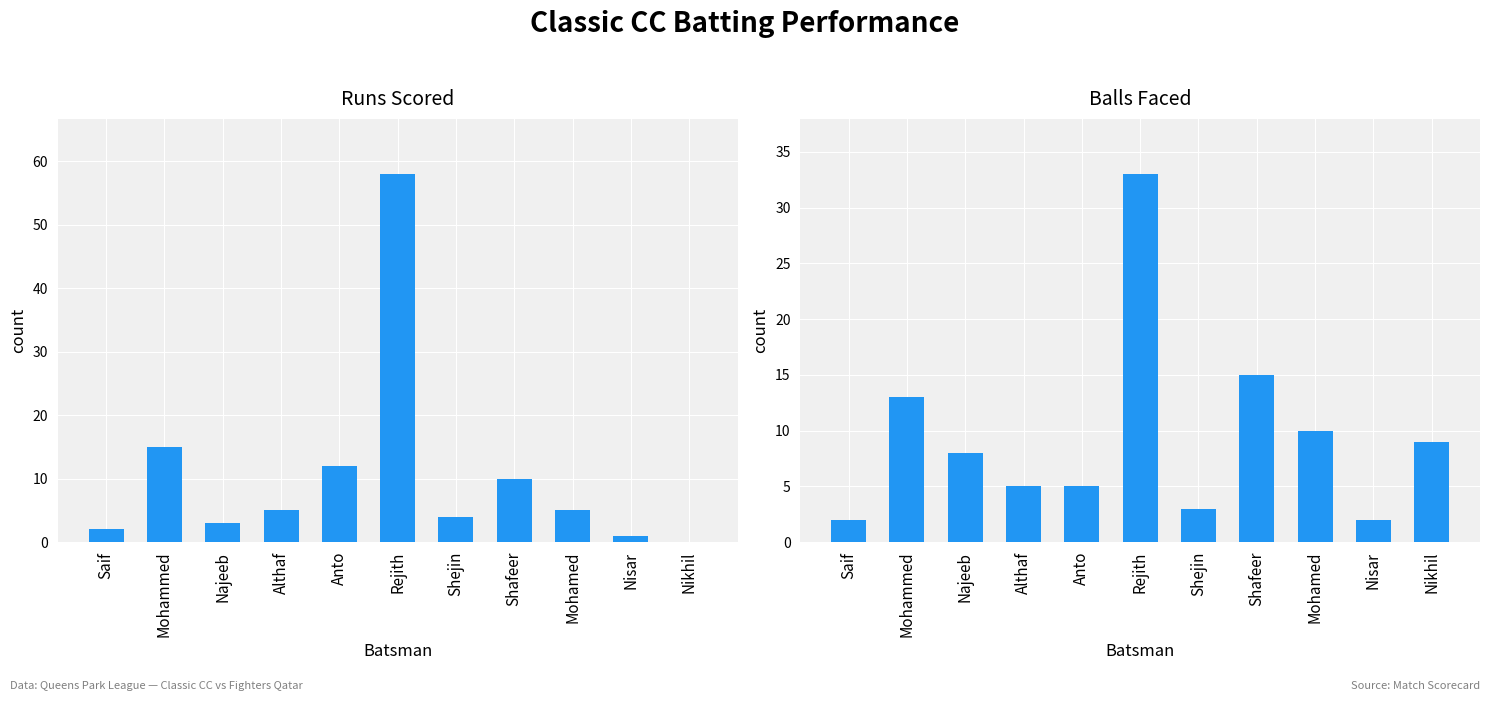

Reading left to right, what are all the values shown in this chart?

Runs: Saif=2	Mohammed=15	Najeeb=3	Althaf=5	Anto=12	Rejith=58	Shejin=4	Shafeer=10	Mohamed=5	Nisar=1	Nikhil=0
Balls: Saif=2	Mohammed=13	Najeeb=8	Althaf=5	Anto=5	Rejith=33	Shejin=3	Shafeer=15	Mohamed=10	Nisar=2	Nikhil=9